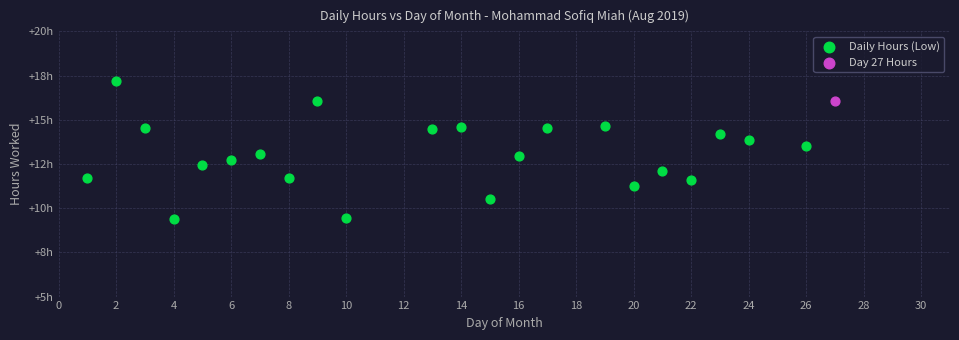

What are all the series names shown in the legend?

Daily Hours (Low), Day 27 Hours